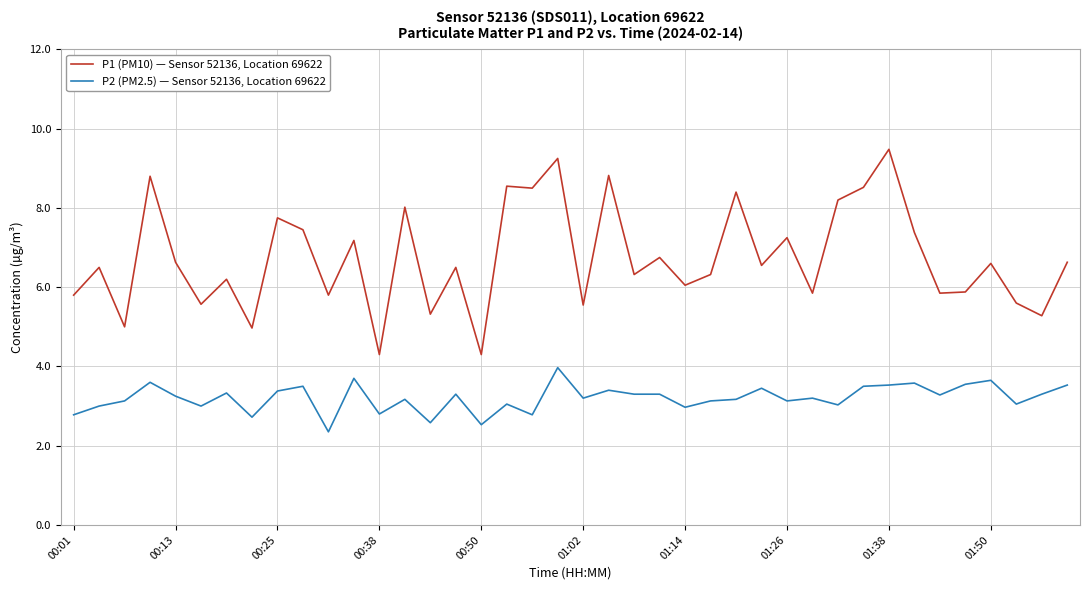

True or false: P2 (PM2.5) — Sensor 52136, Location 69622 and P1 (PM10) — Sensor 52136, Location 69622 cross at least once.

False